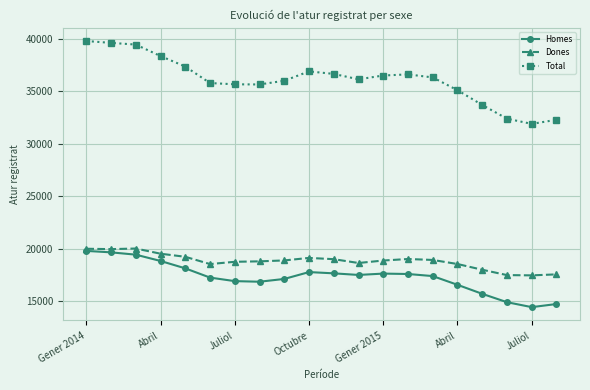

What is the maximum value shown in the chart?

39782